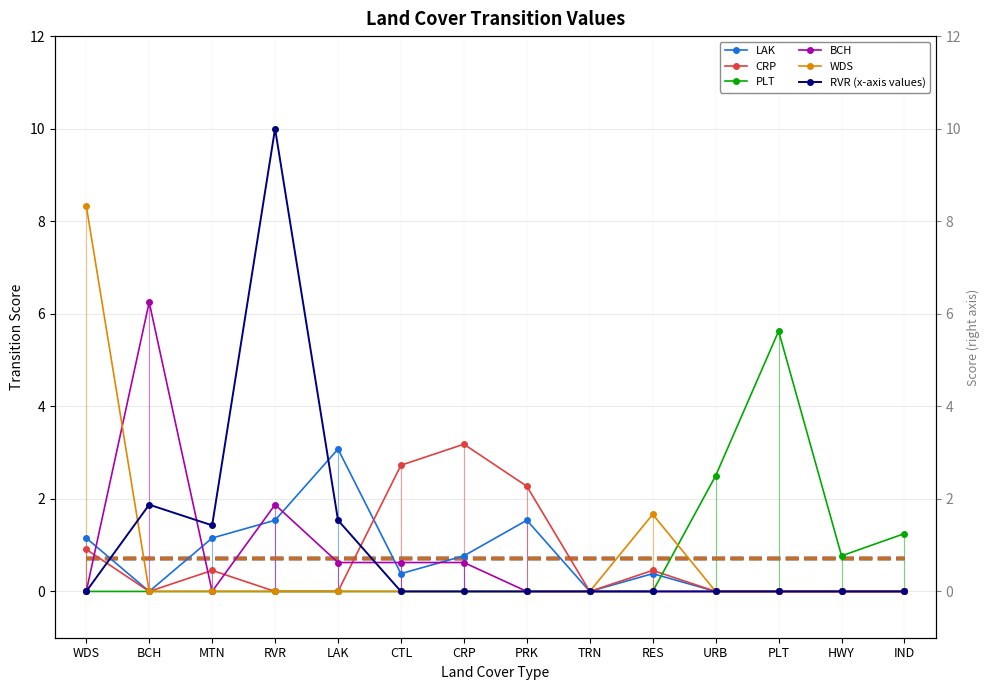

Which series has the widest spread of values?

RVR (x-axis values)